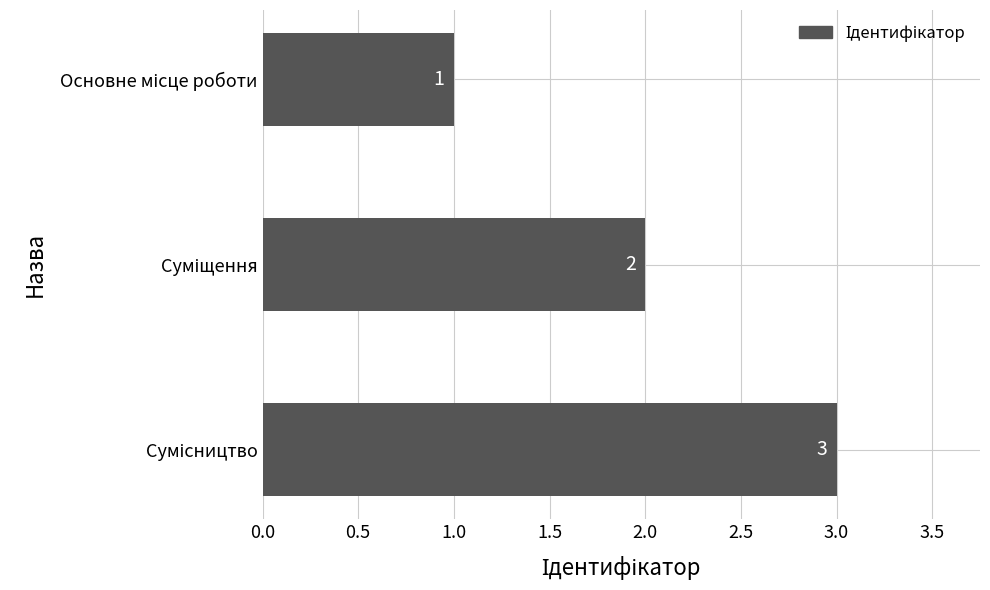

Does the chart contain stacked bars?

No